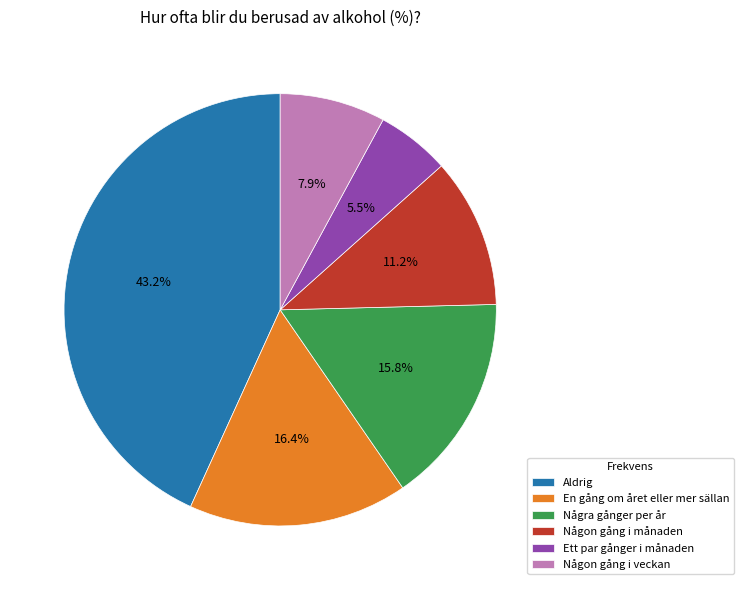

How much of the chart is everything except Någon gång i veckan?

92.1%